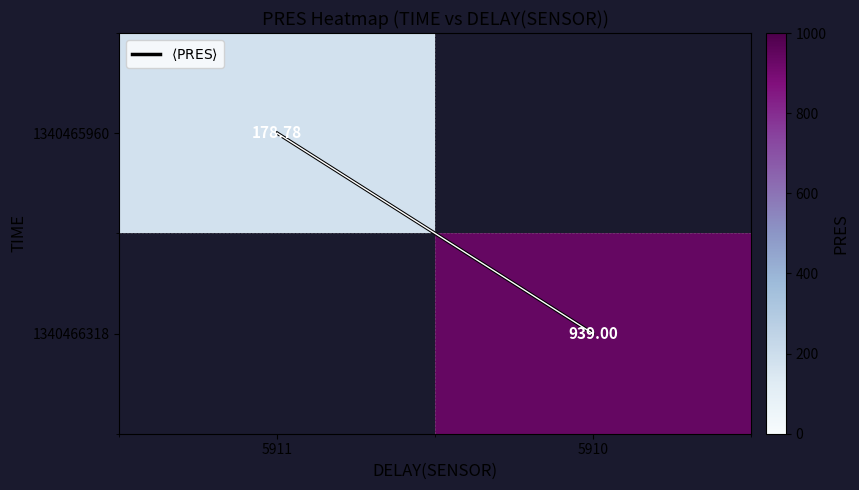

The $\langle \mathrm{PRES} \rangle$ series shows 1.0 at 5910. True or false?

True